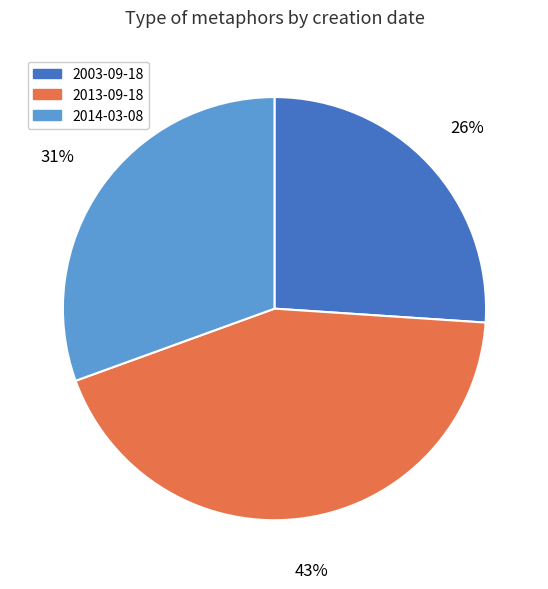

How many slices are in this pie chart?

3